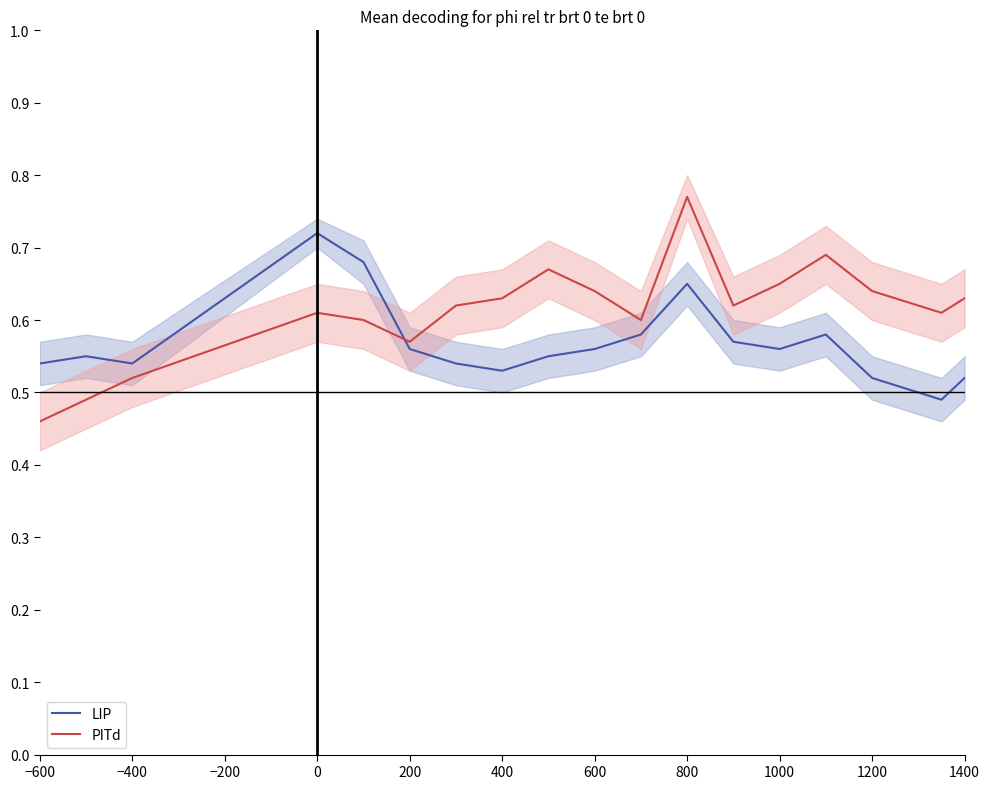

What is the difference between the maximum and second lowest values in the LIP series?

0.2